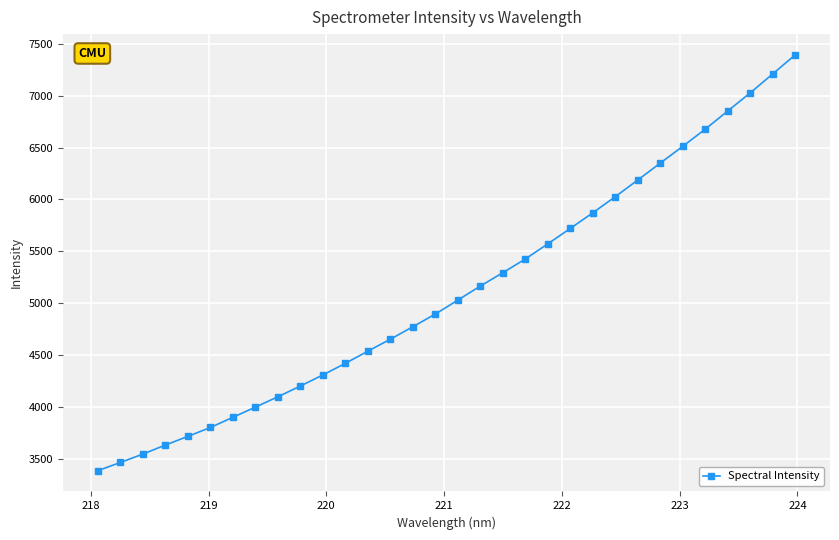

True or false: the data has more than 1 interior local peaks.

False